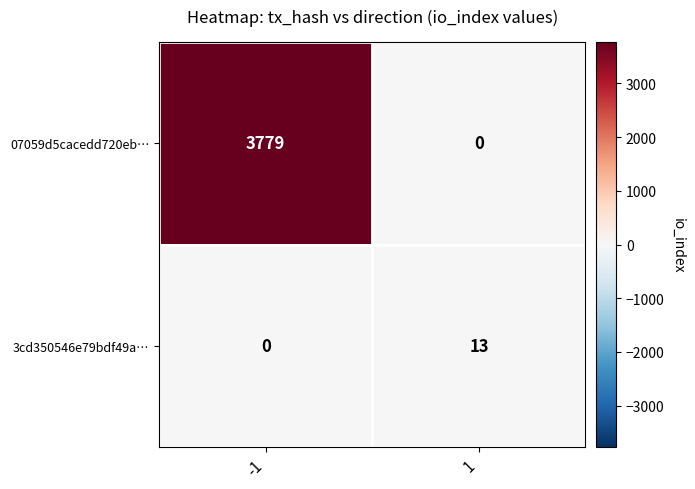

At which category is the sum across all series the highest?

-1